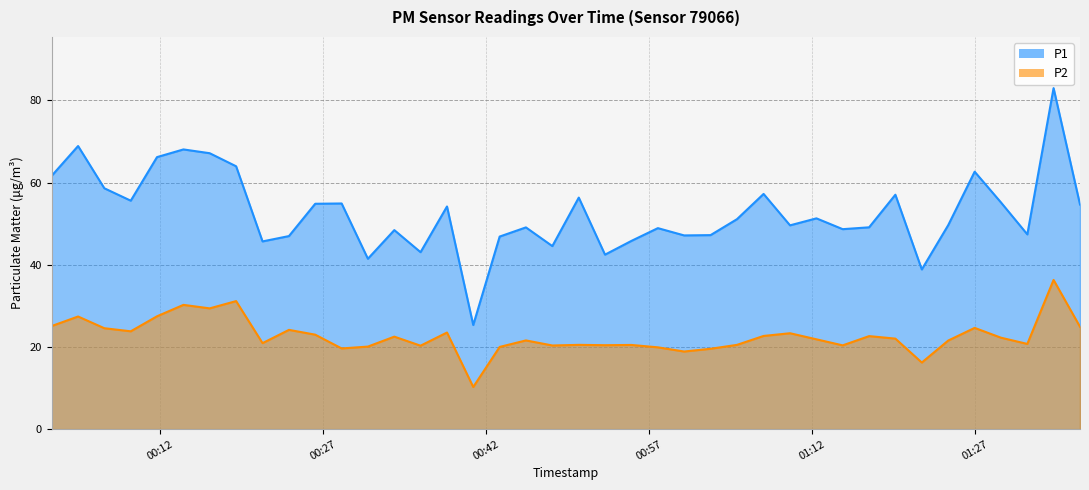

At which label is P1 closest to 54?

2024-01-06T00:38:23